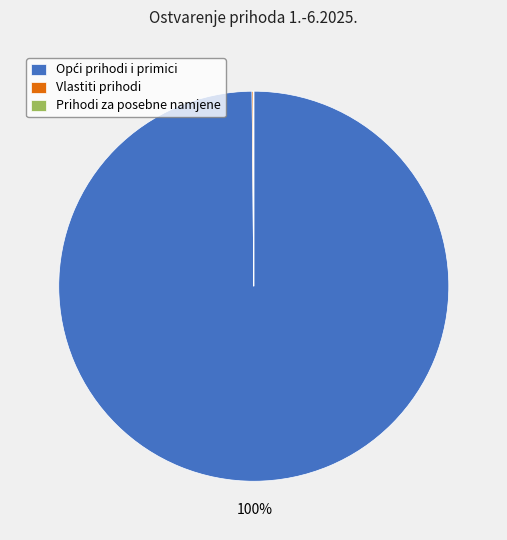

To the nearest percent, what is the average slice percentage?

33%